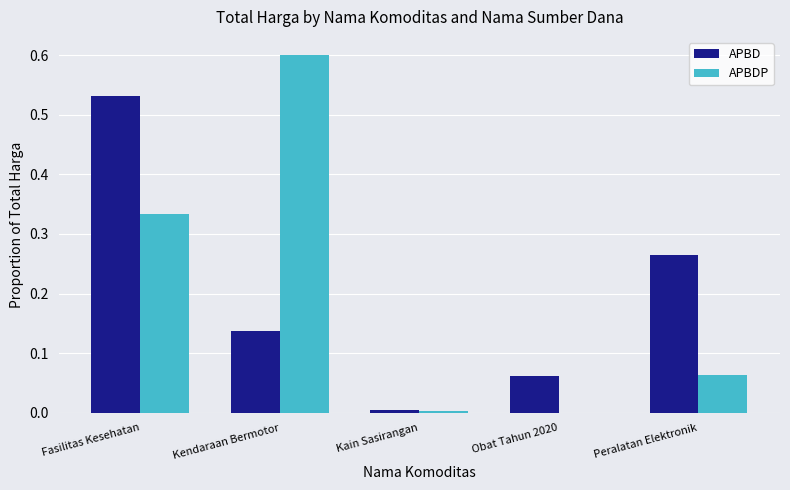

The value of APBD at Peralatan Elektronik is 0.4. True or false?

False